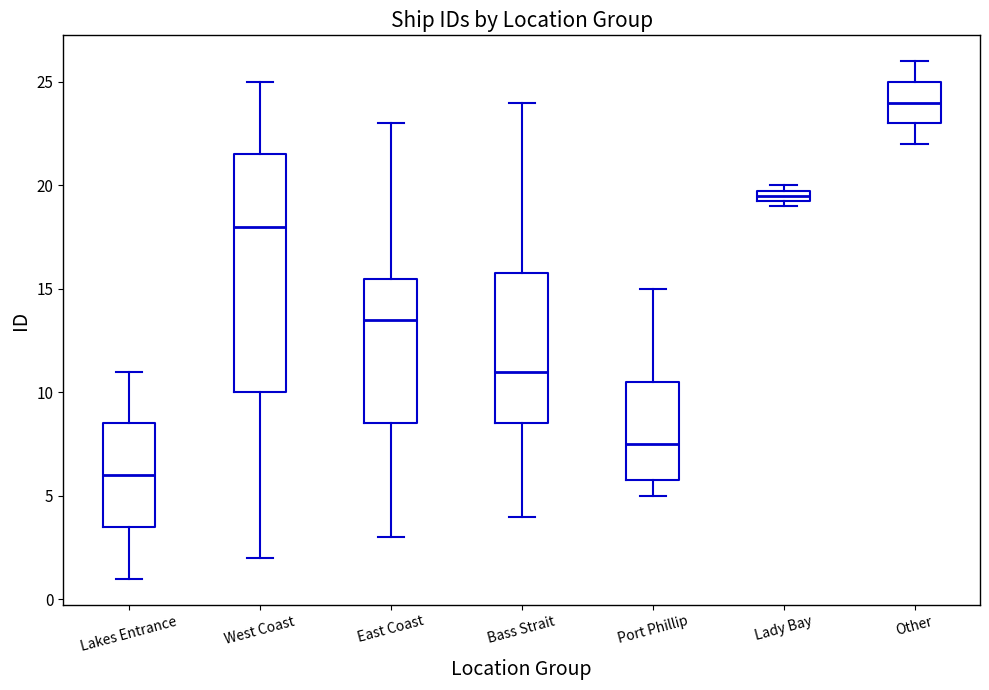

Which box is the tallest, from its lower edge to its upper edge?

West Coast